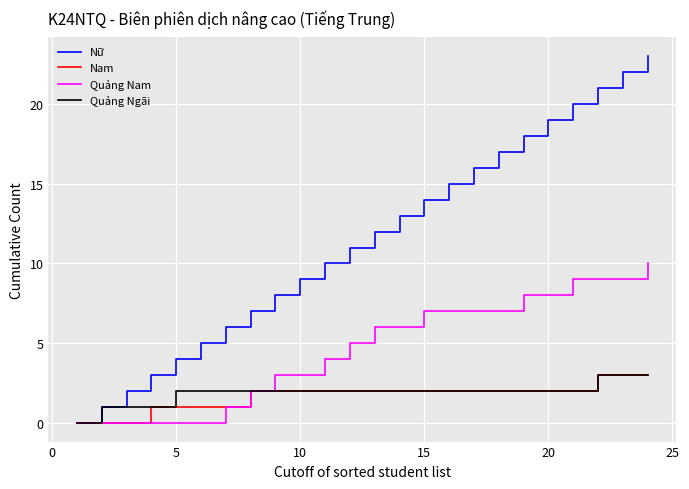

What is the maximum value for Nữ?

23